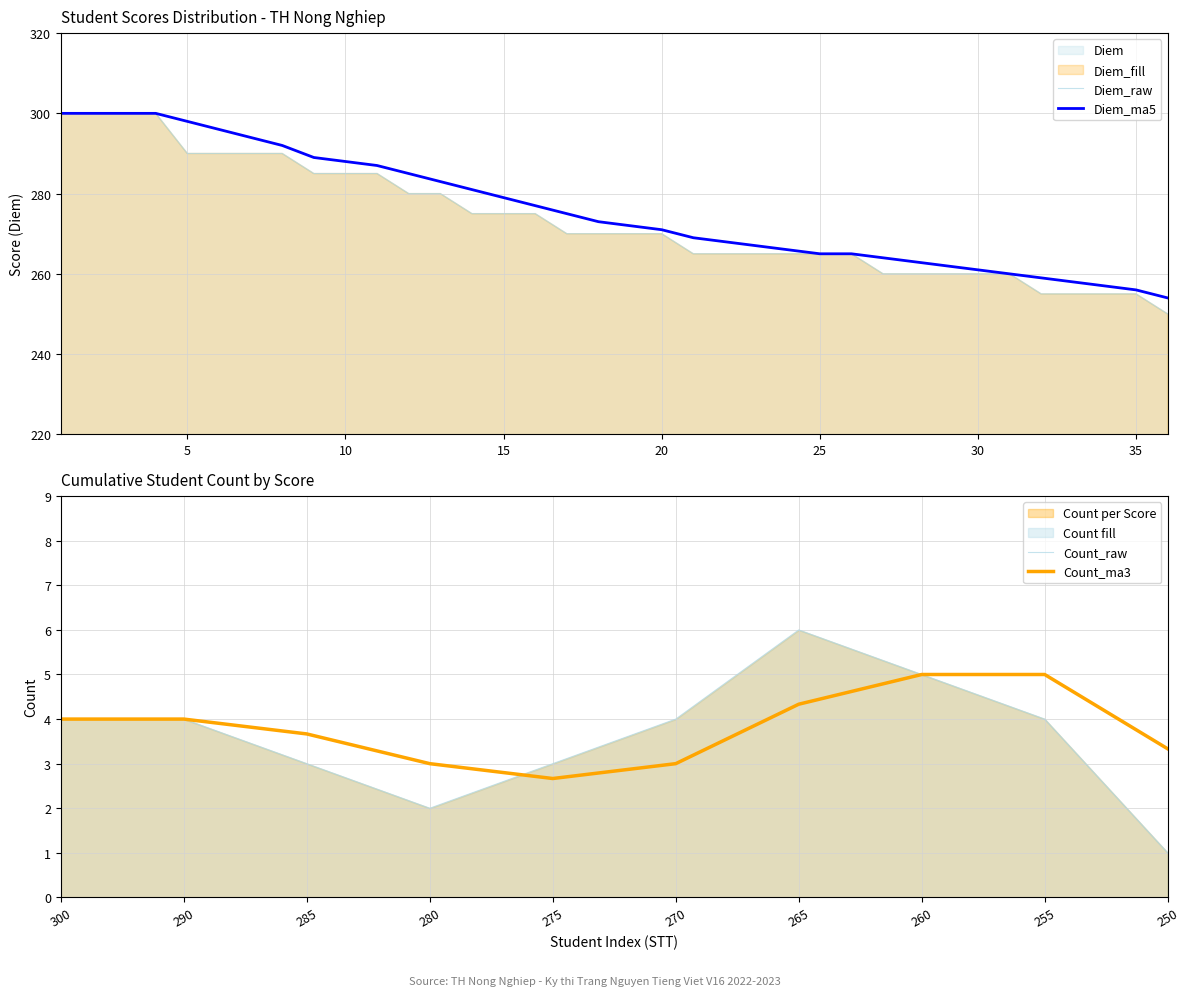

What is the lowest value of the Diem_raw series?

250